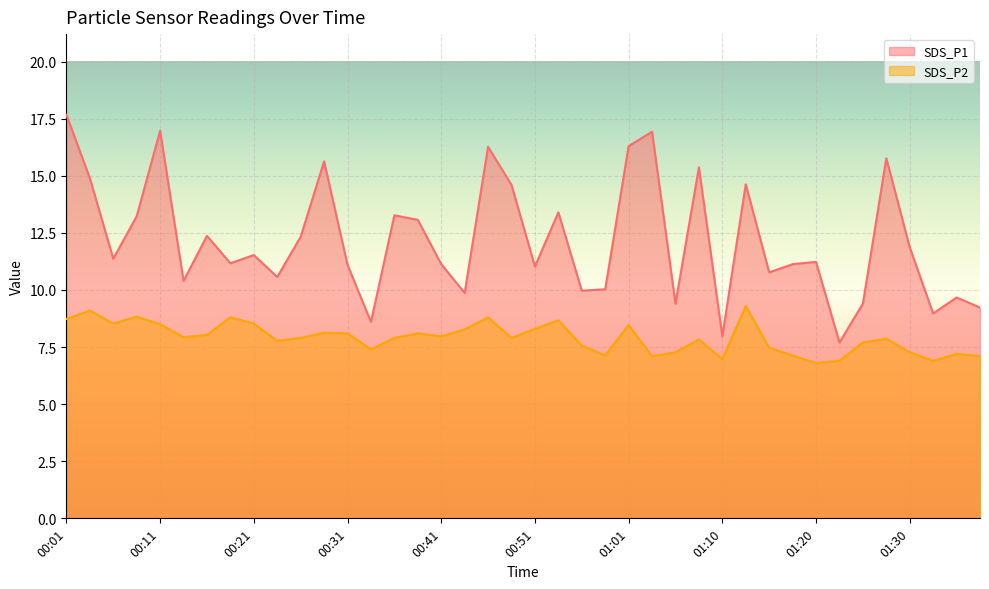

What is the minimum value for SDS_P1?

7.7